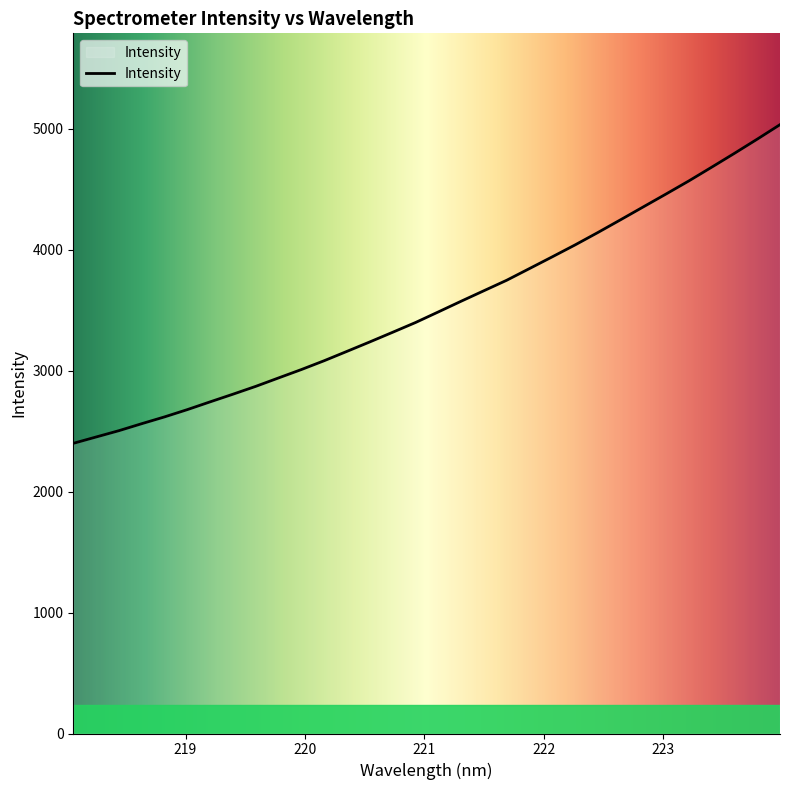

What is the difference between the maximum and minimum values?

2634.4